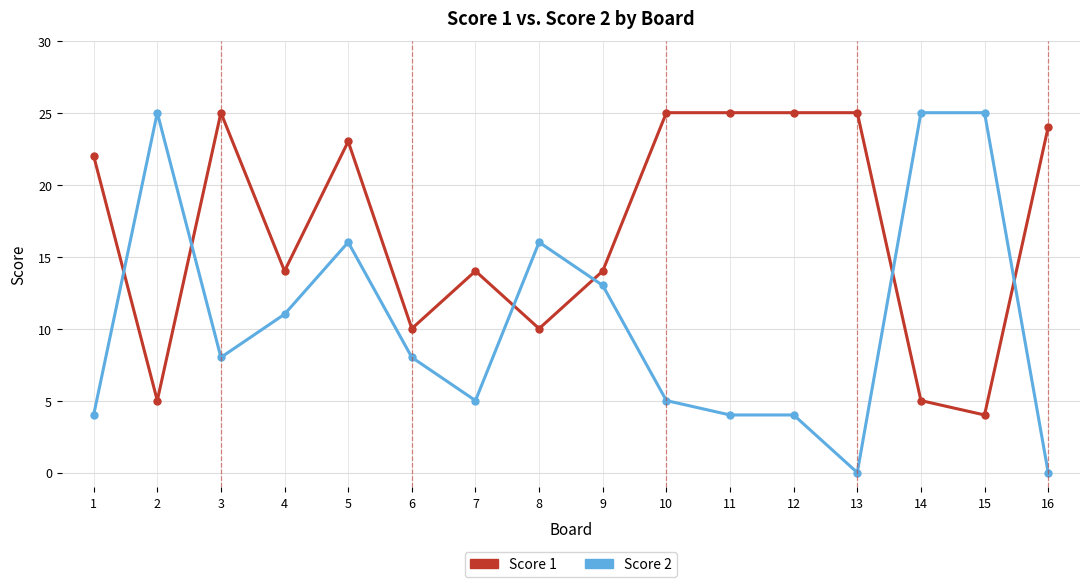

True or false: Score 2 and Score 1 intersect in this chart.

True